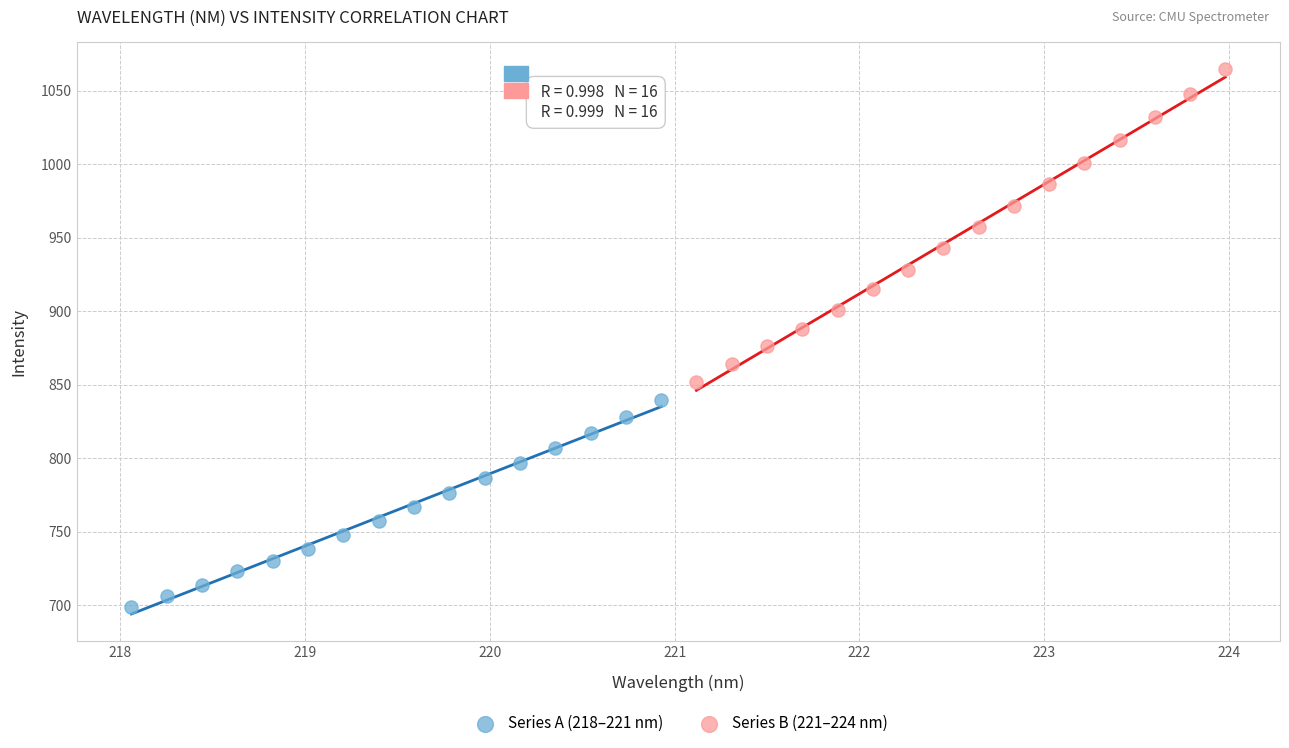

Which series reaches the minimum Y coordinate?

Series A (218–221 nm)